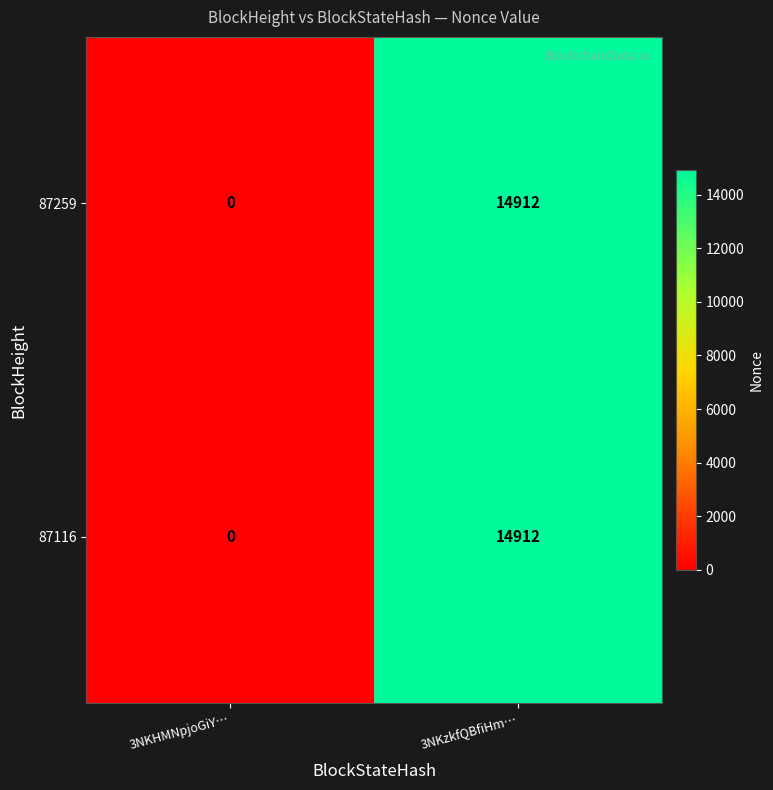

At which label is 87116 closest to 7456?

3NKHMNpjoGiY…